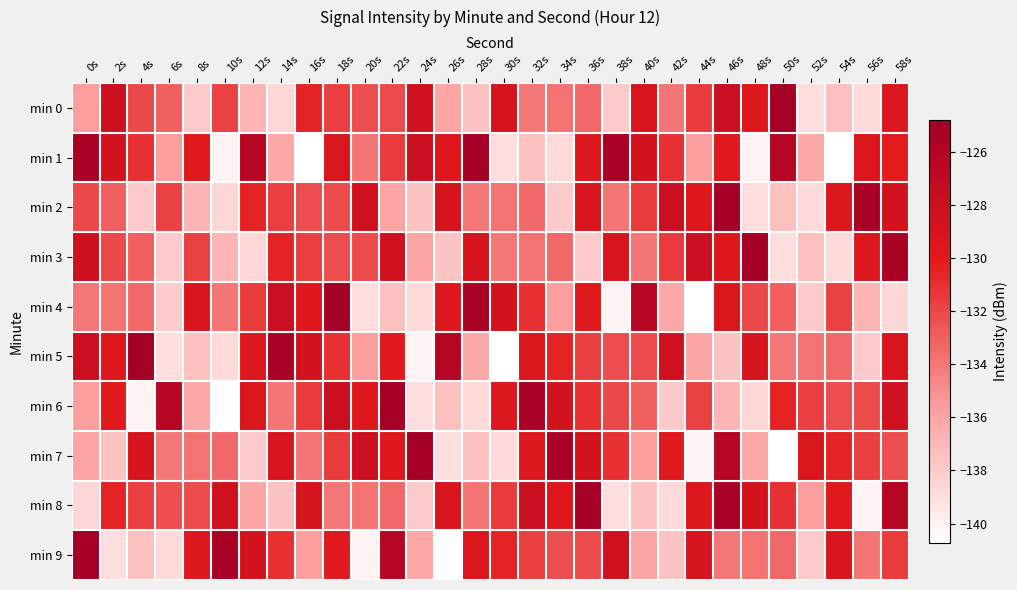

Between 48s and 54s, which series saw the biggest shift?

min 3